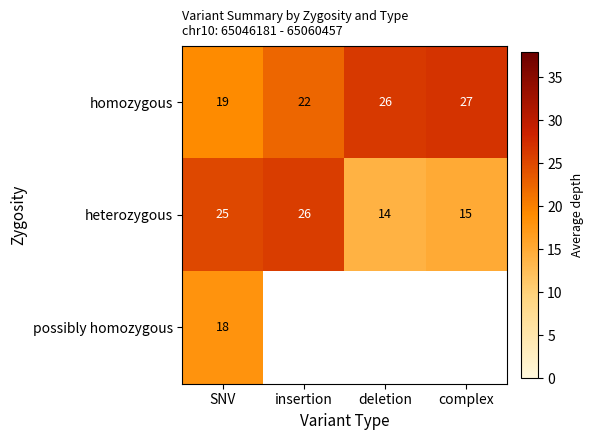

List the labels in order of heterozygous value, smallest first.

deletion, complex, SNV, insertion